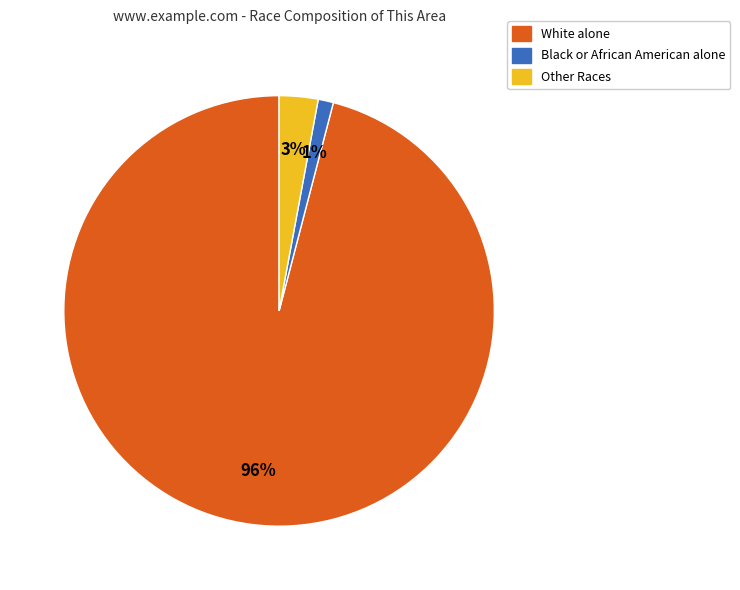

Between Black or African American alone and Other Races, which is larger?

Other Races